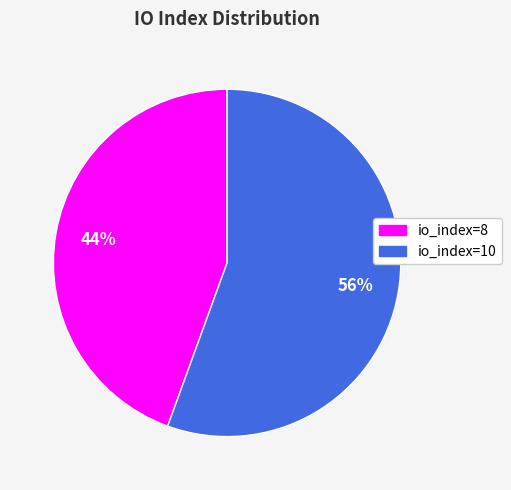

Is the sum of io_index=10 and io_index=8 greater than half?

Yes